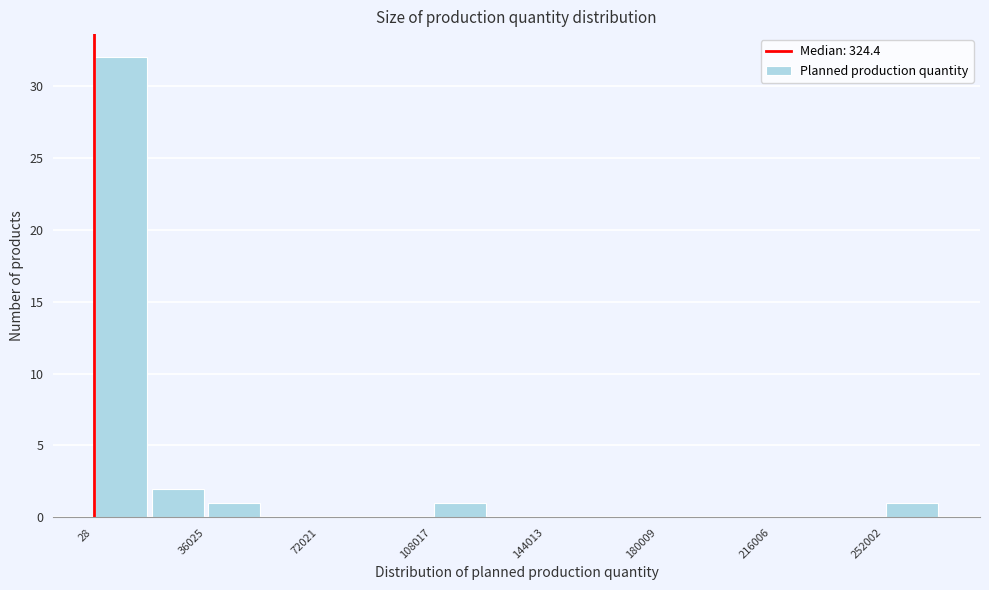

Around what value on the x-axis is the tallest bar? Give the approximate position of its centre, as read against the axis.

10000